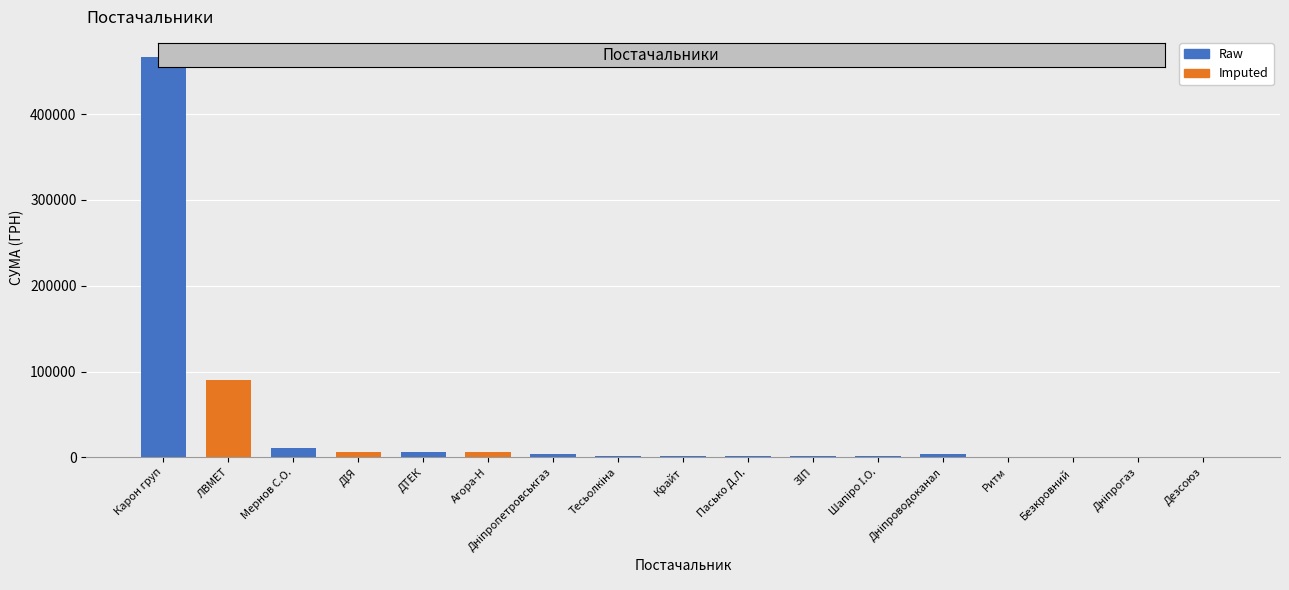

What is the average value?

35572.7